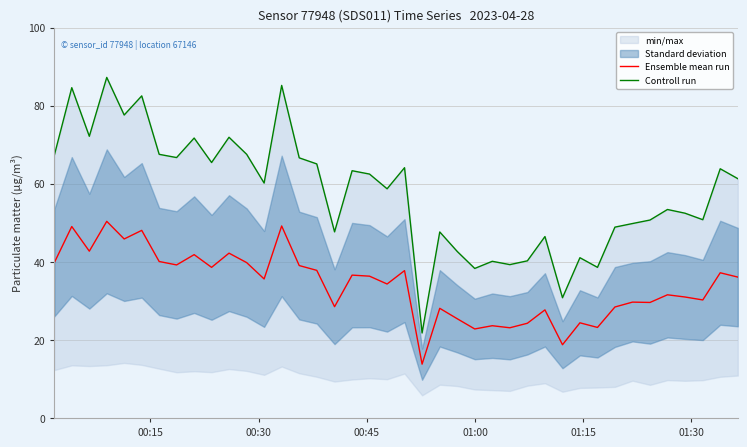

What is the lowest value of the Ensemble mean run series?

13.8